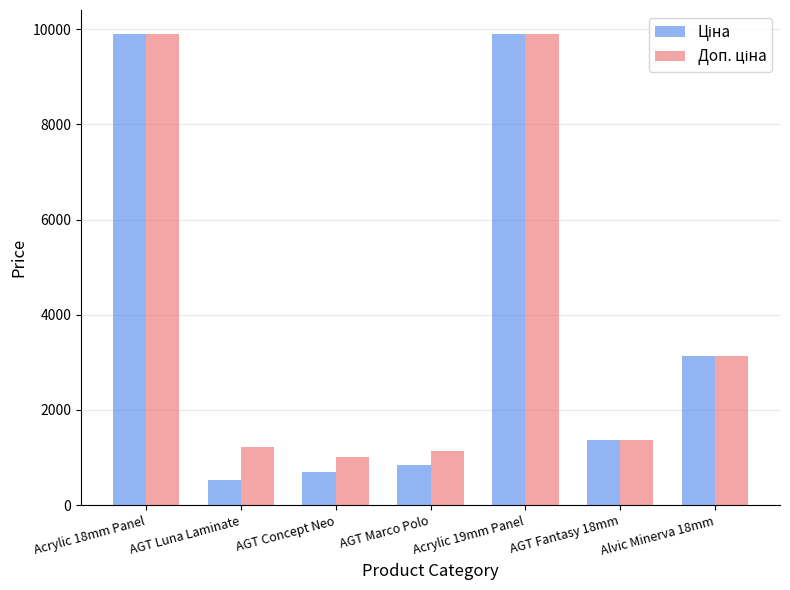

What is the smallest value displayed?

535.4